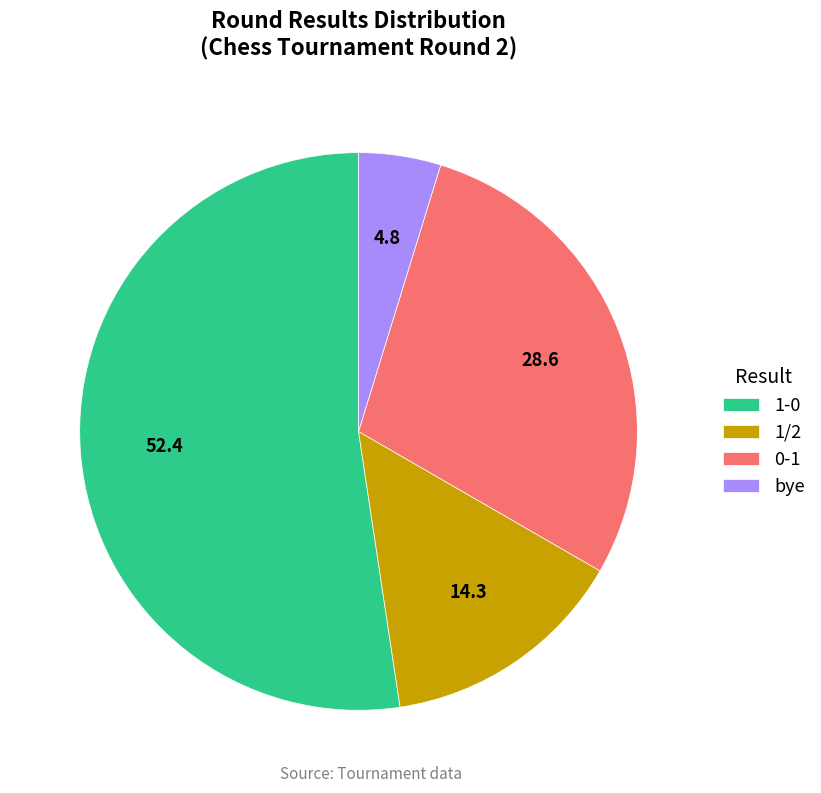

Approximately how many times larger is the value at 1-0 compared to 1/2?

3.7